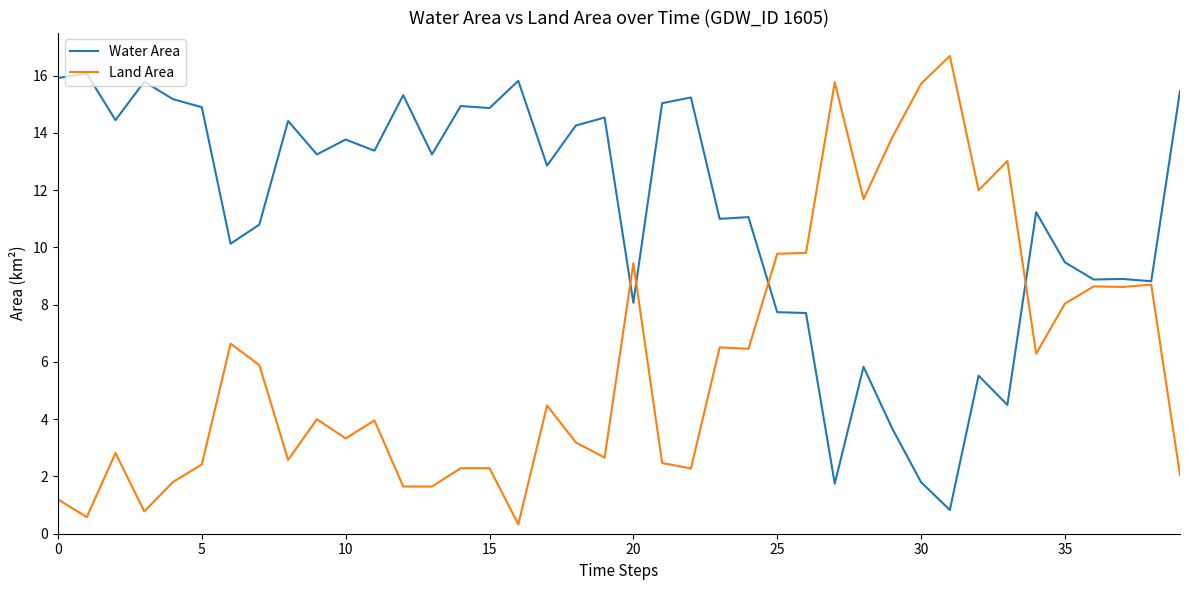

Rank the series by their average value, from highest to lowest.

Water Area, Land Area